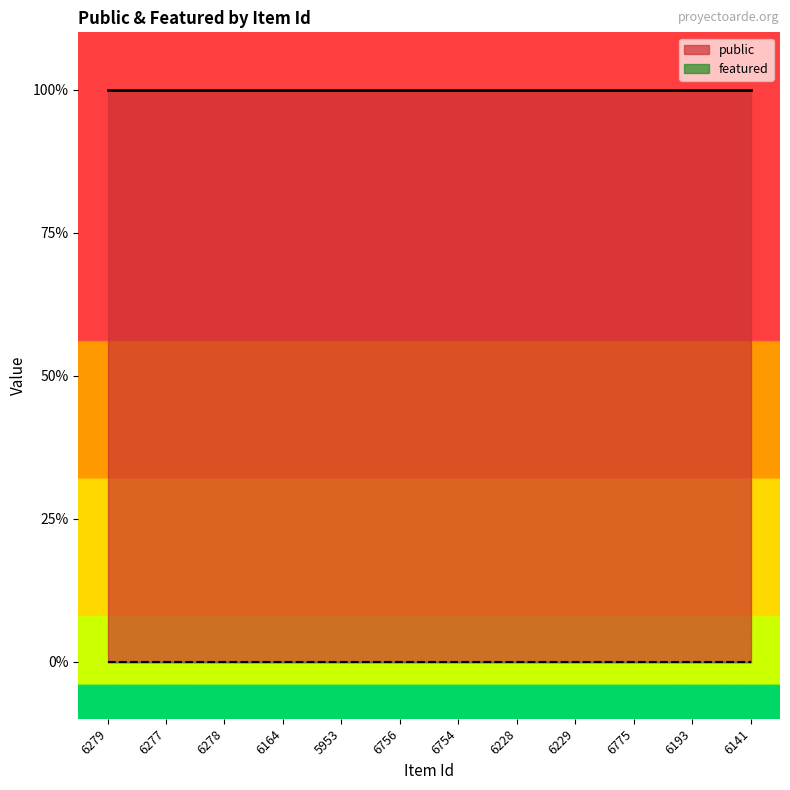

What position from the left is 6754?

7